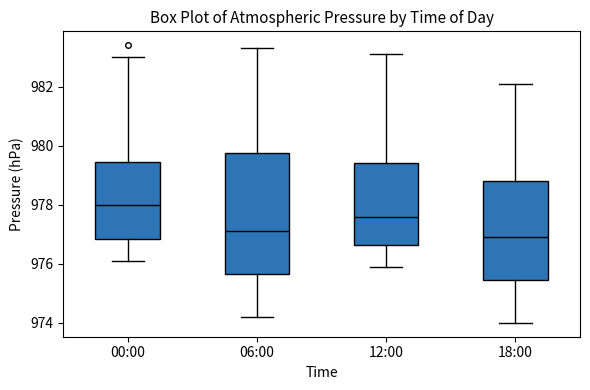

Where does the median line of the box for 12:00 sit on the y-axis? The values are not printed on the chart, so give them approximately, as read against the axis.

977.6